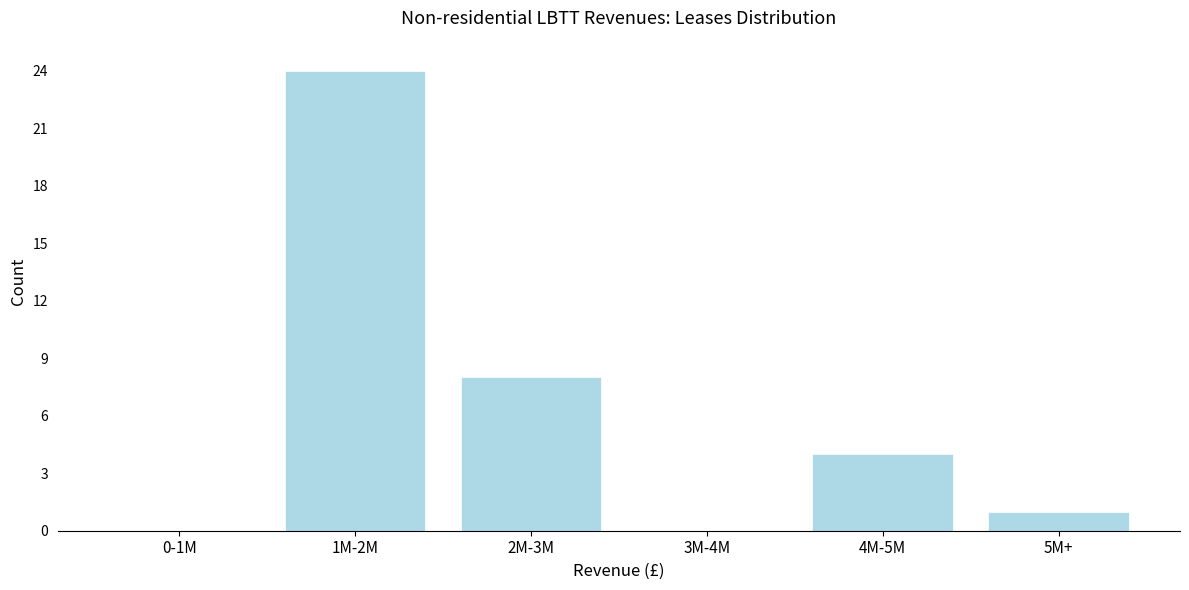

Reading right to left, transcribe all the data shown in this chart.

5M+=1	4M-5M=4	3M-4M=0	2M-3M=8	1M-2M=24	0-1M=0